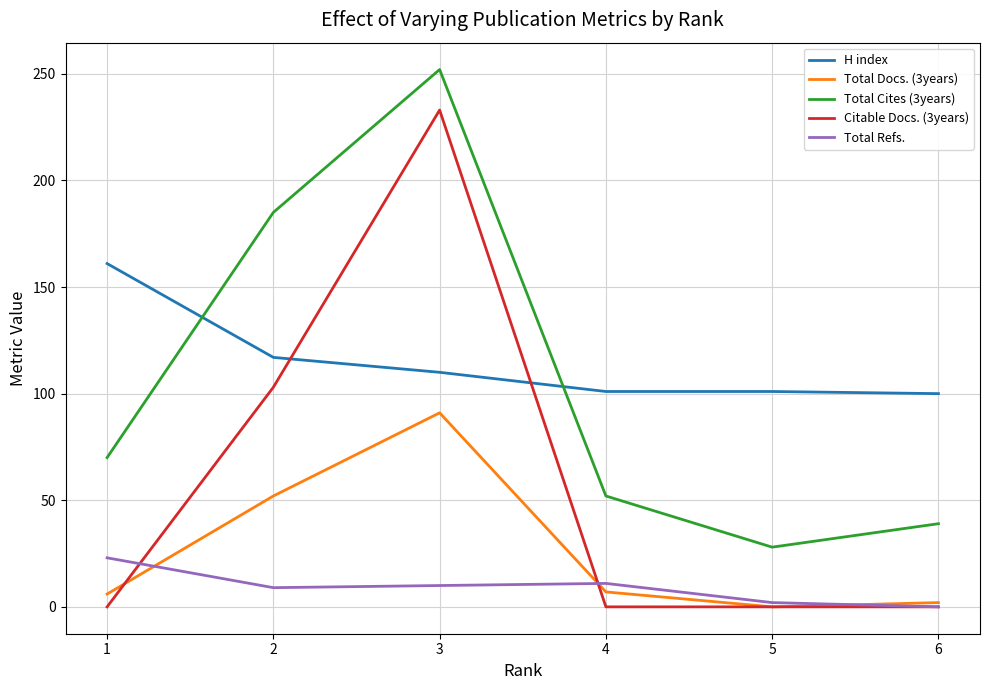

True or false: Total Refs. has a value of 14 at 1.

False